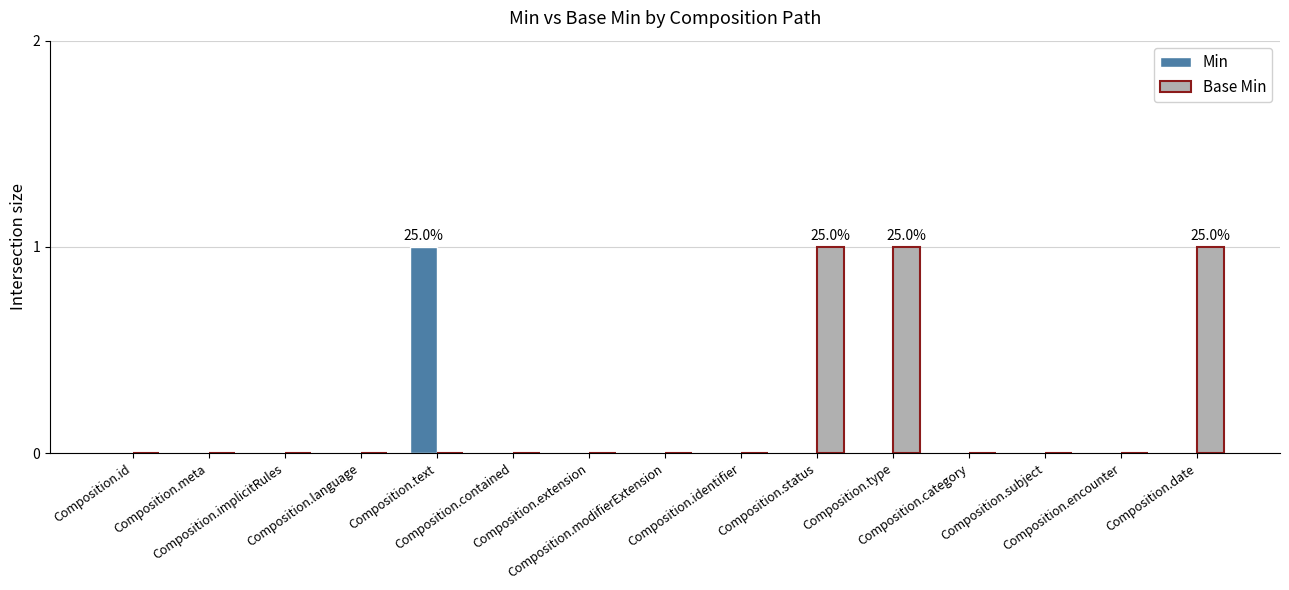

Which series has the largest total across all categories?

Base Min